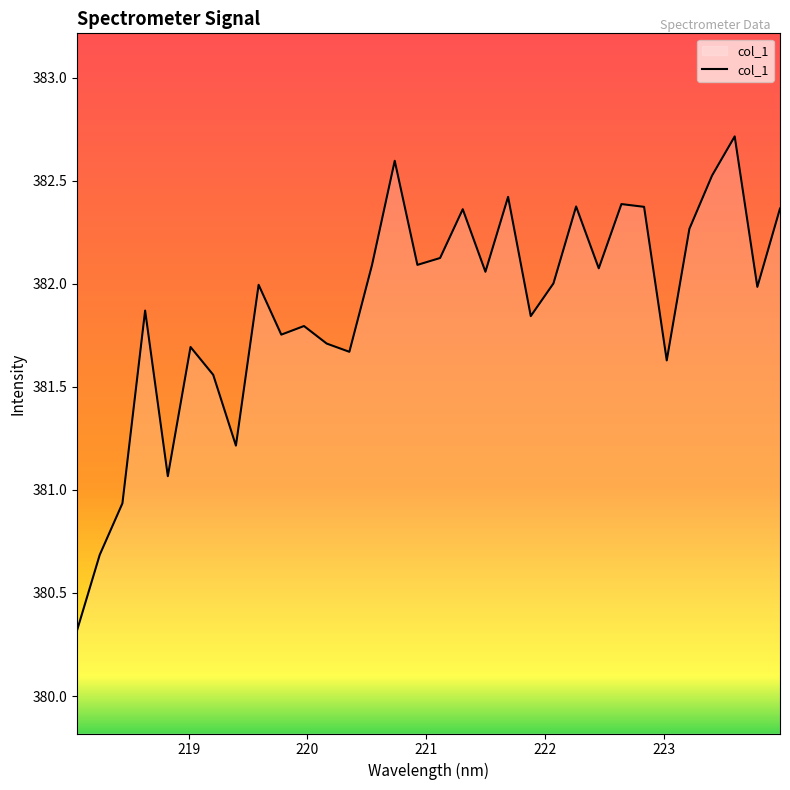

What is the greatest value displayed?

382.7